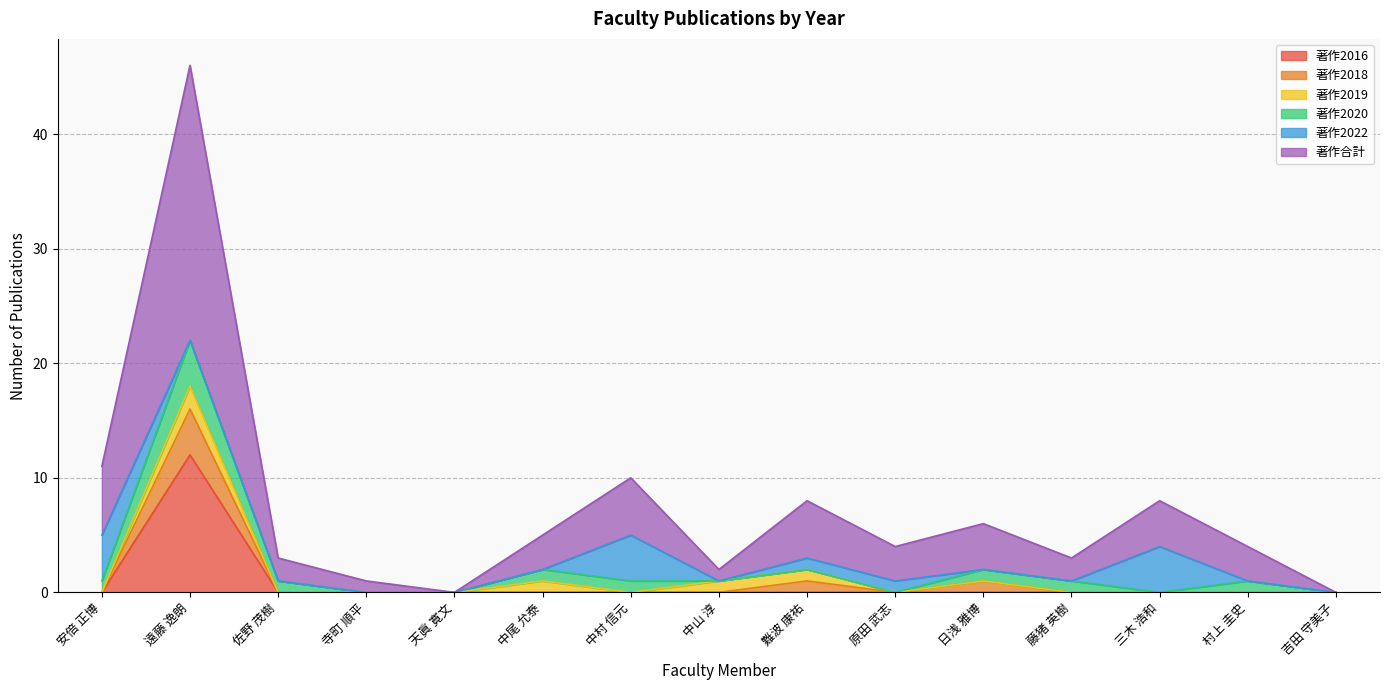

What is the label of the 13th point from the left?

三木 浩和